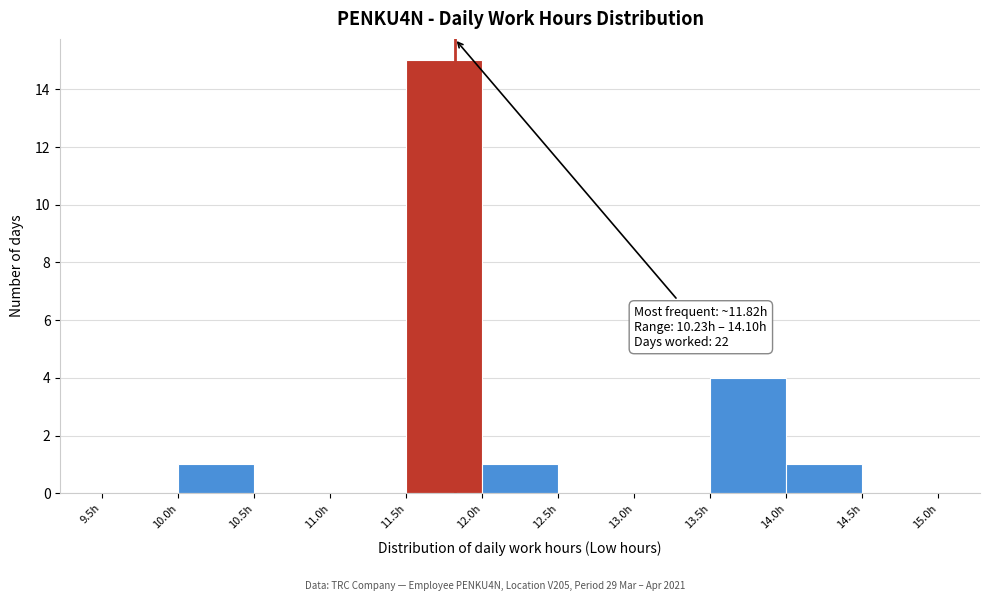

Over which range of the x-axis is the bar tallest?

11.5 to 12.0